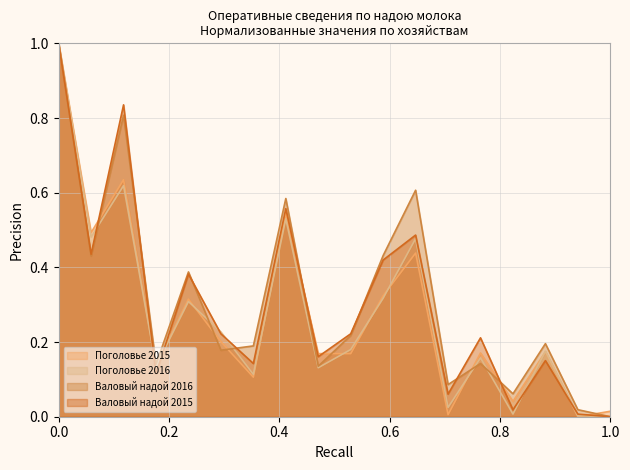

Reading left to right, extract all data points from this chart.

Поголовье 2015: 1.0	0.5	0.6	0.1	0.3	0.2	0.1	0.5	0.2	0.2	0.3	0.4	0.0	0.2	0.0	0.2	0.0	0.0
Поголовье 2016: 1.0	0.5	0.6	0.1	0.3	0.2	0.1	0.5	0.1	0.2	0.3	0.5	0.0	0.2	0.0	0.2	0.0	0.0
Валовый надой 2016: 1.0	0.4	0.8	0.1	0.4	0.2	0.2	0.6	0.1	0.2	0.4	0.6	0.1	0.1	0.1	0.2	0.0	0.0
Валовый надой 2015: 1.0	0.4	0.8	0.1	0.4	0.2	0.1	0.6	0.2	0.2	0.4	0.5	0.1	0.2	0.0	0.2	0.0	0.0